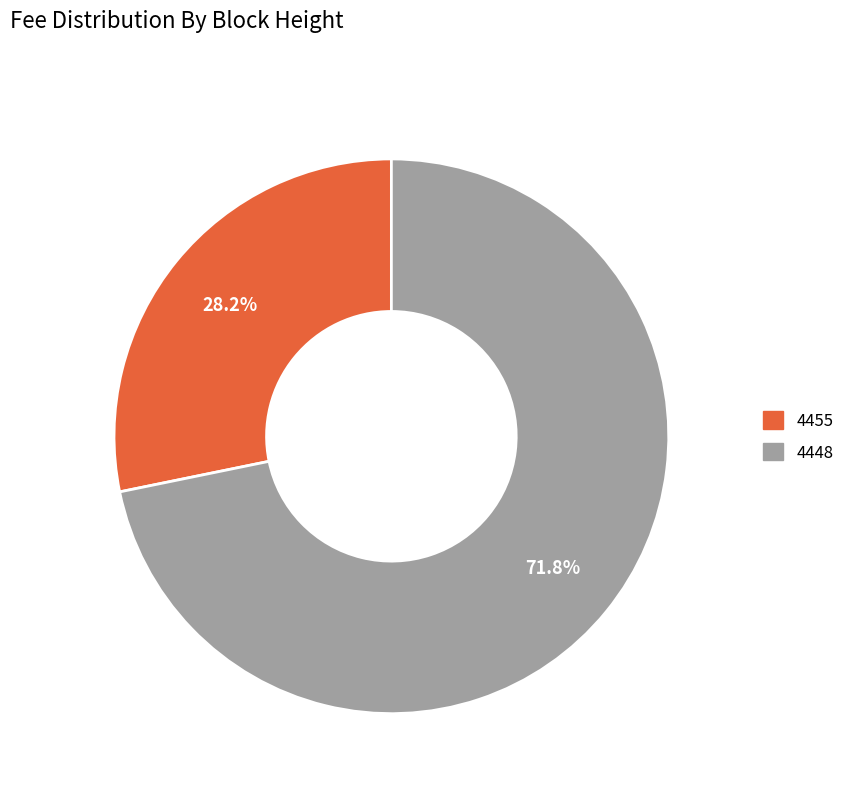

Combined, do 4448 and 4455 account for over 50%?

Yes